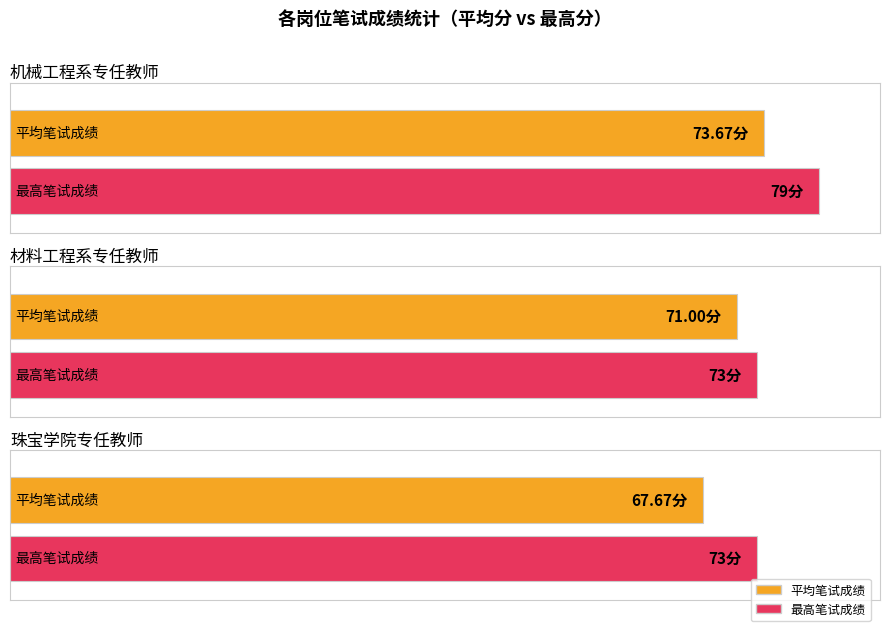

The value of 机械工程系专任教师 at 机械工程系专任教师 is 22. True or false?

False